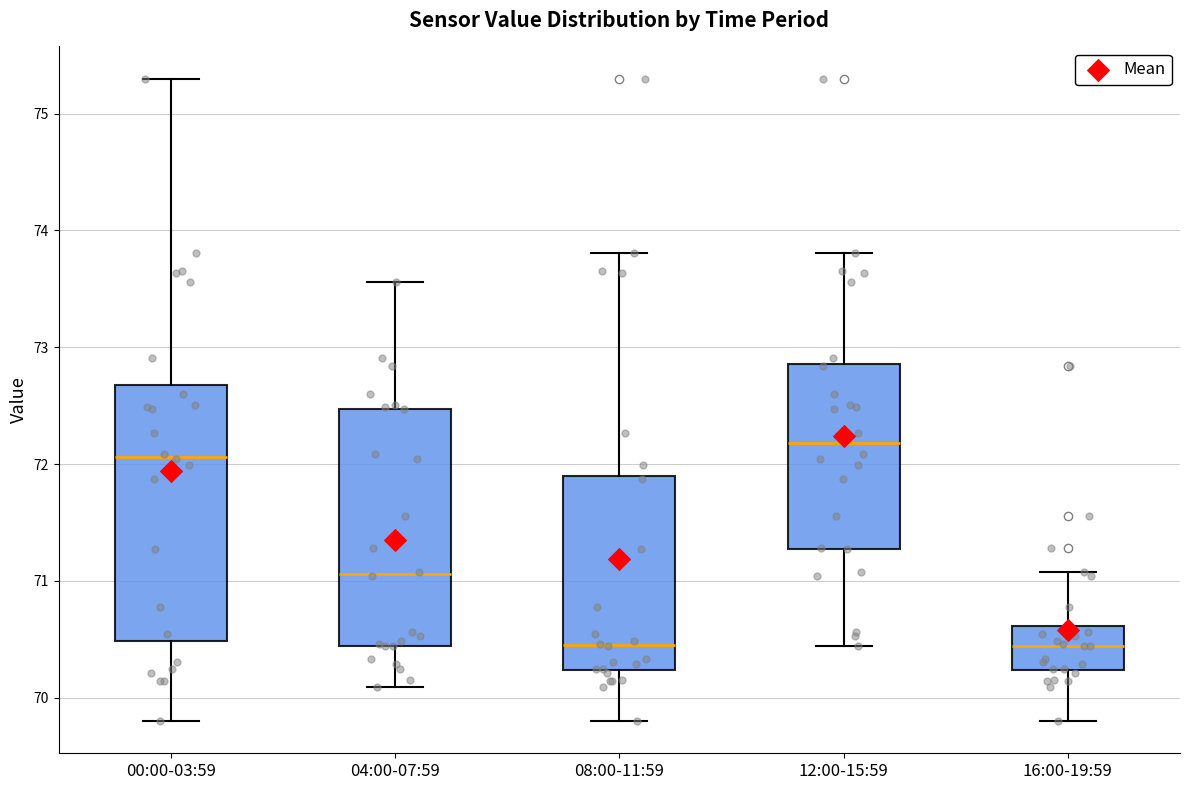

Reading left to right, read every box against the y-axis: the position of its median line, the range the box covers, and the ends of its whiskers. The values are not printed on the chart, so give them approximately, as read against the axis.

00:00-03:59: median 72.1, box 70.5 to 72.7, whiskers 69.8 to 75.3
04:00-07:59: median 71.1, box 70.4 to 72.5, whiskers 70.1 to 73.6
08:00-11:59: median 70.5, box 70.2 to 71.9, whiskers 69.8 to 73.8
12:00-15:59: median 72.2, box 71.3 to 72.9, whiskers 70.4 to 73.8
16:00-19:59: median 70.4, box 70.2 to 70.6, whiskers 69.8 to 71.1